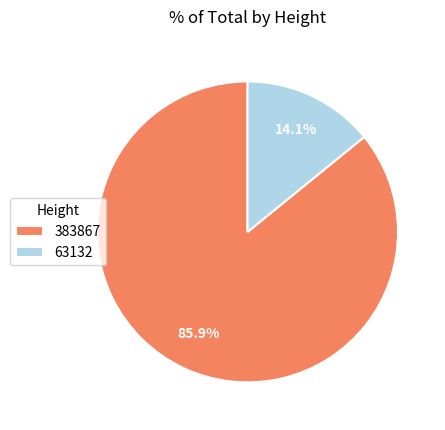

To the nearest percent, what percentage of the pie is 63132?

14%